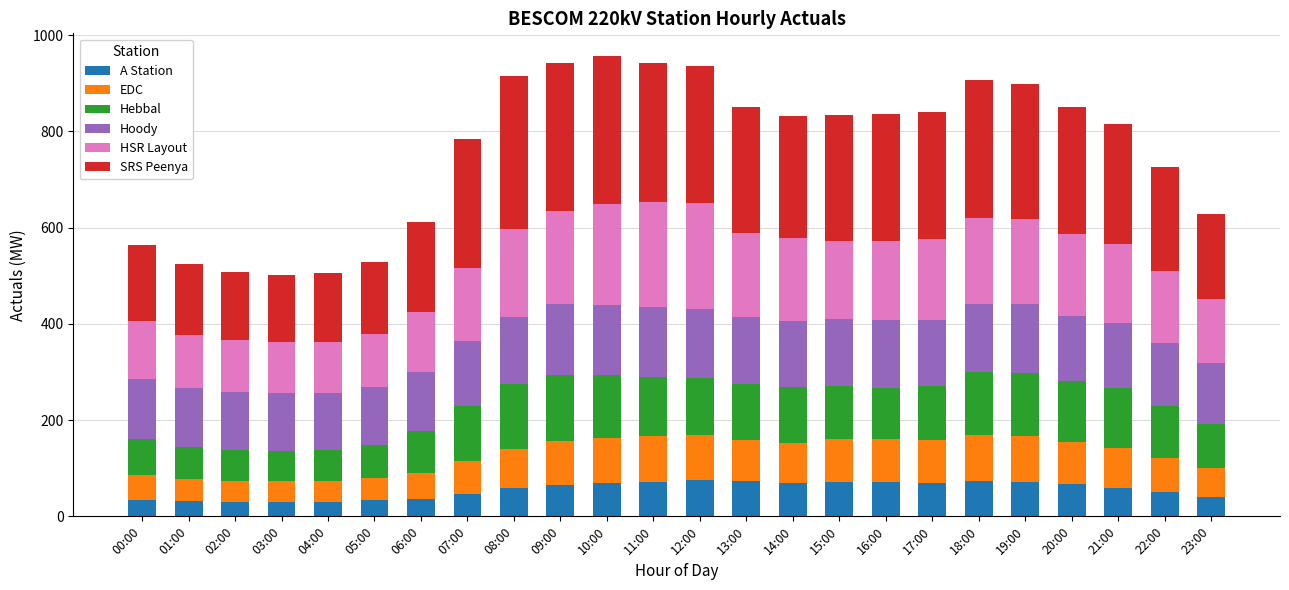

What is the lowest value of the A Station series?

29